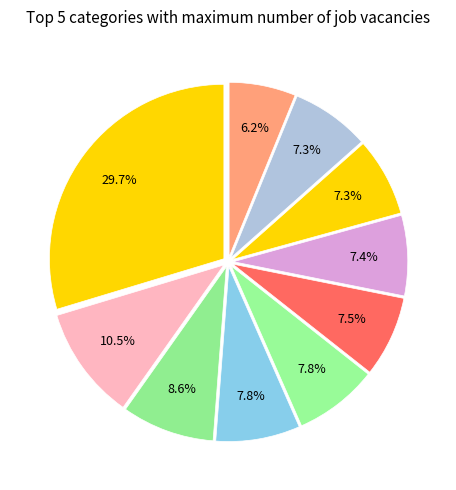

How many segments does this pie chart have?

10